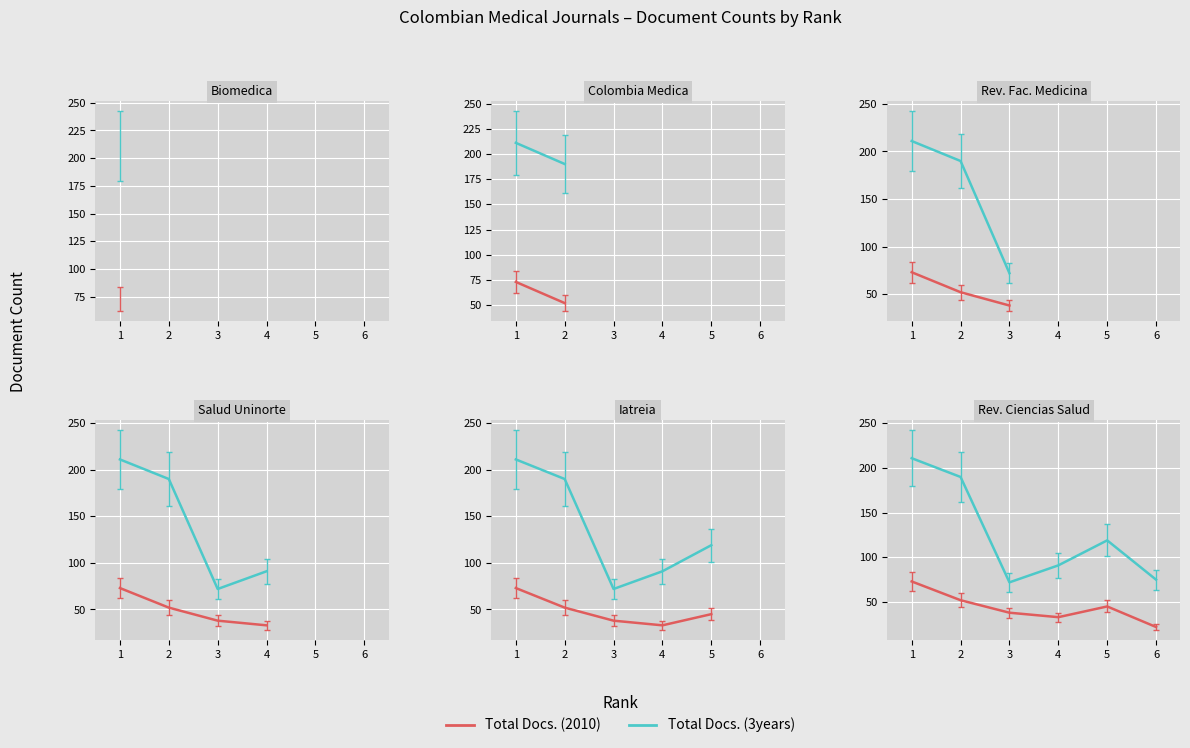

Which series has the largest total across all categories?

Total Docs. (3years)